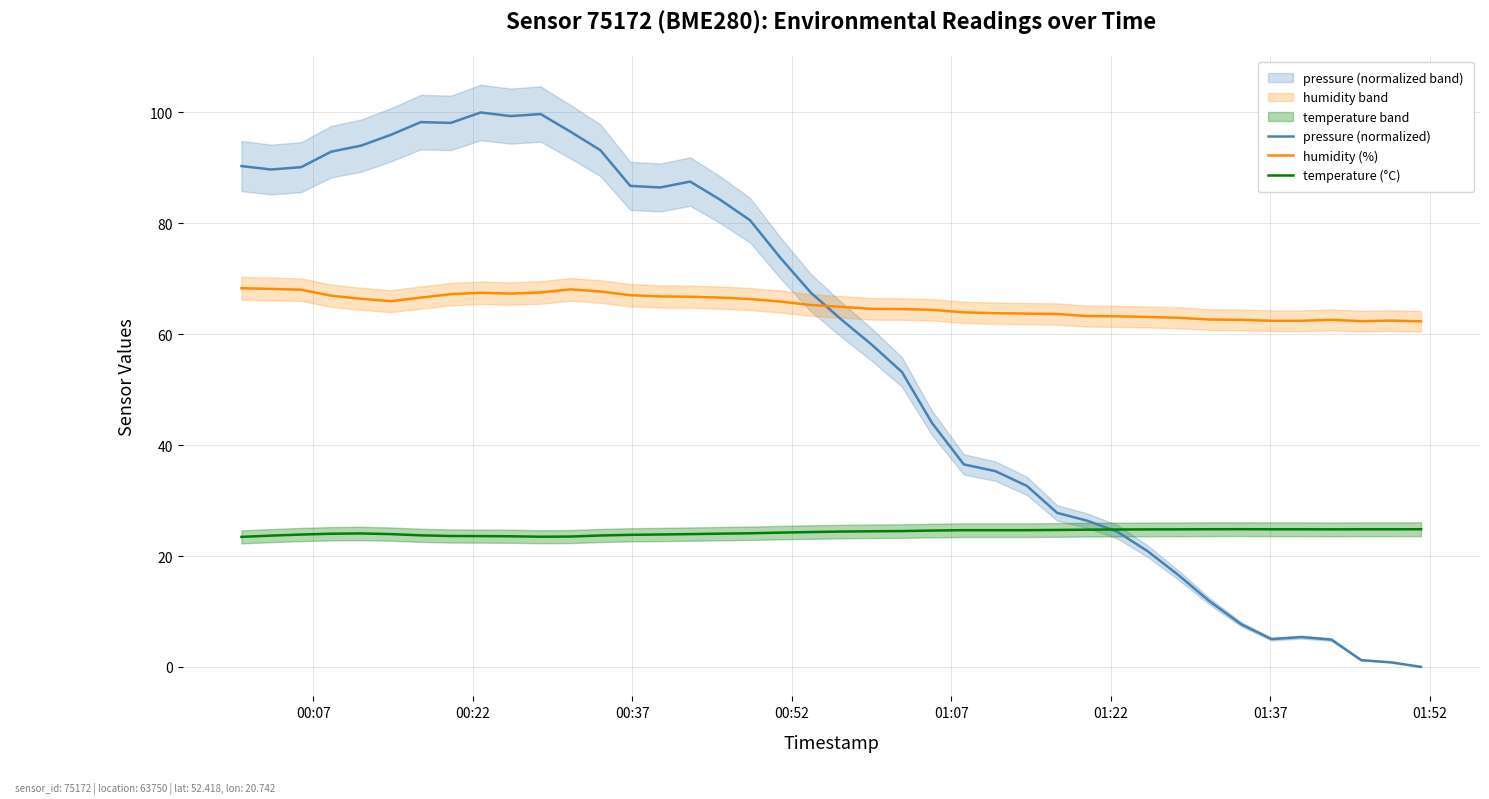

What is the highest value of the temperature (°C) series?

24.8